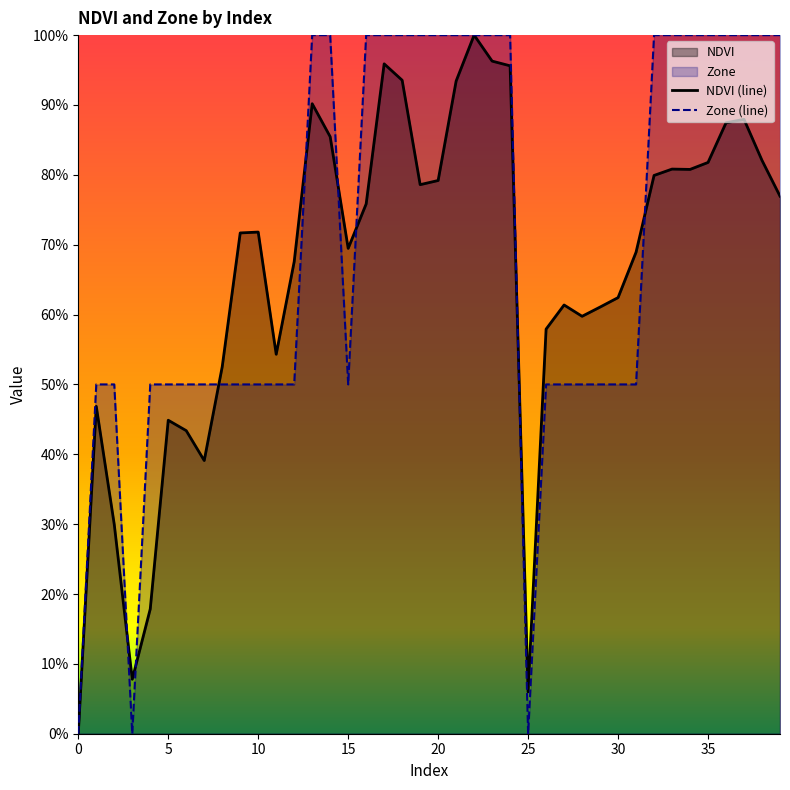

Does the chart display data point markers on the line(s)?

No